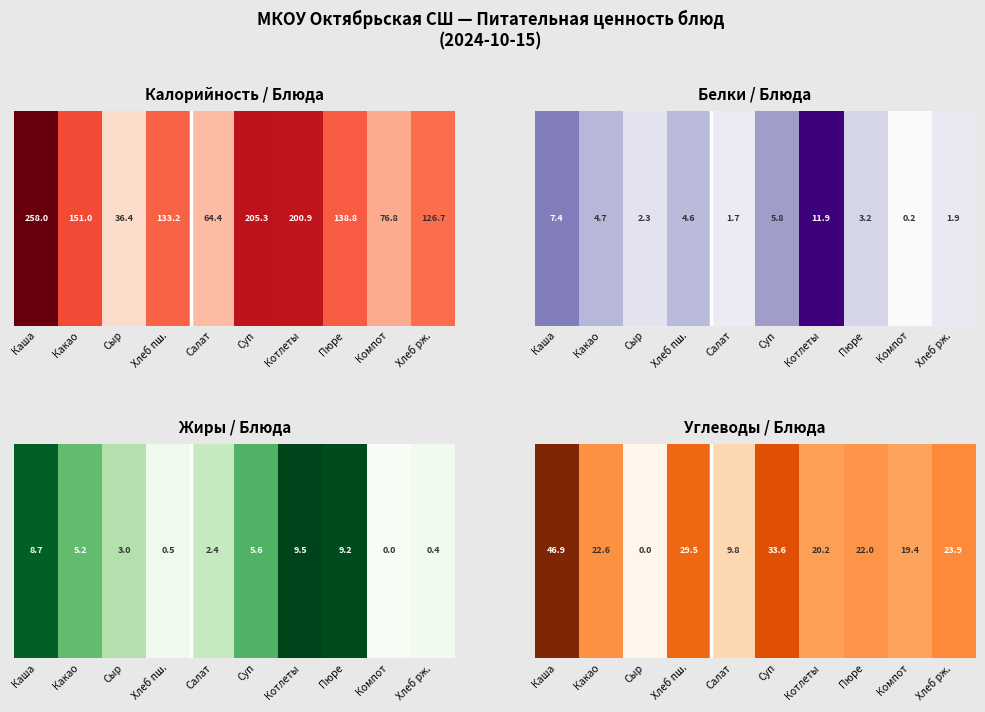

How many positive values are there?

9